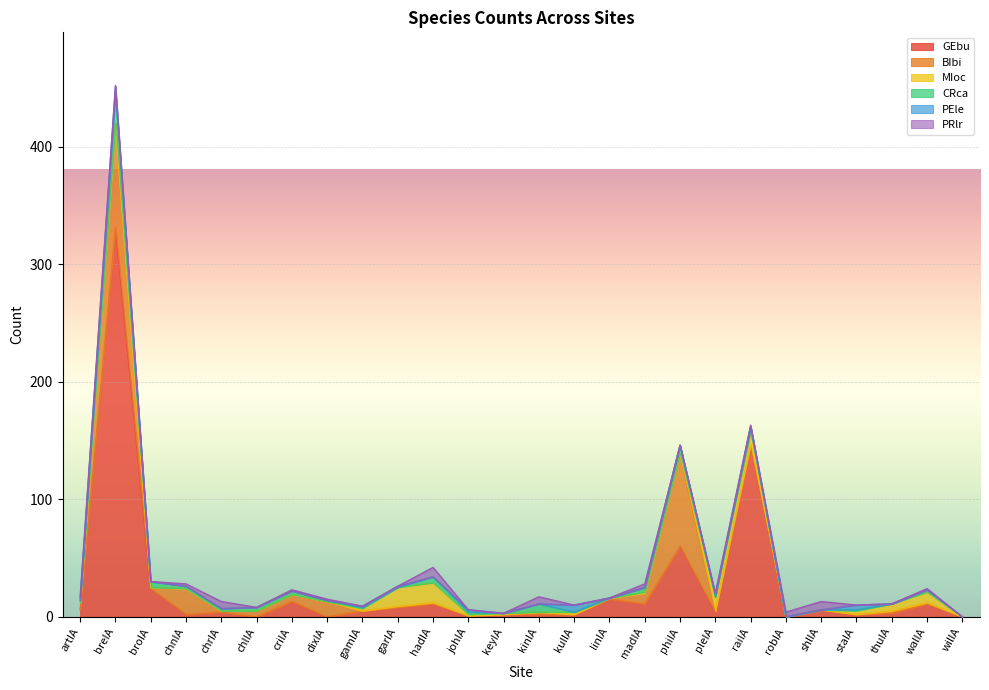

Where is the first local minimum for PEle?

hadIA